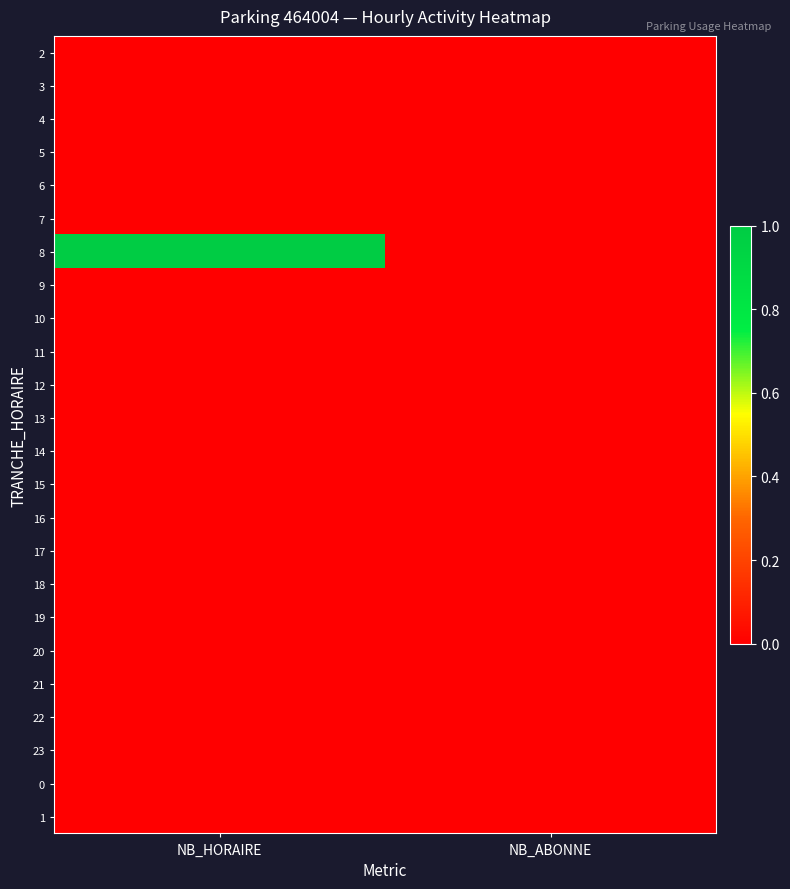

Which series changed the most between NB_HORAIRE and NB_ABONNE?

8